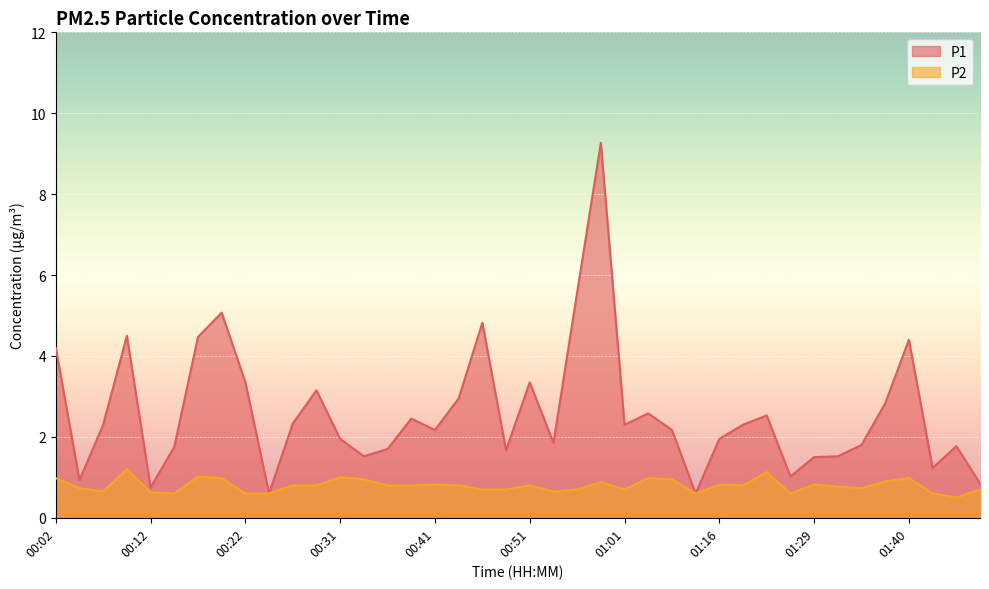

At how many categories does at least one series exceed 6?

1